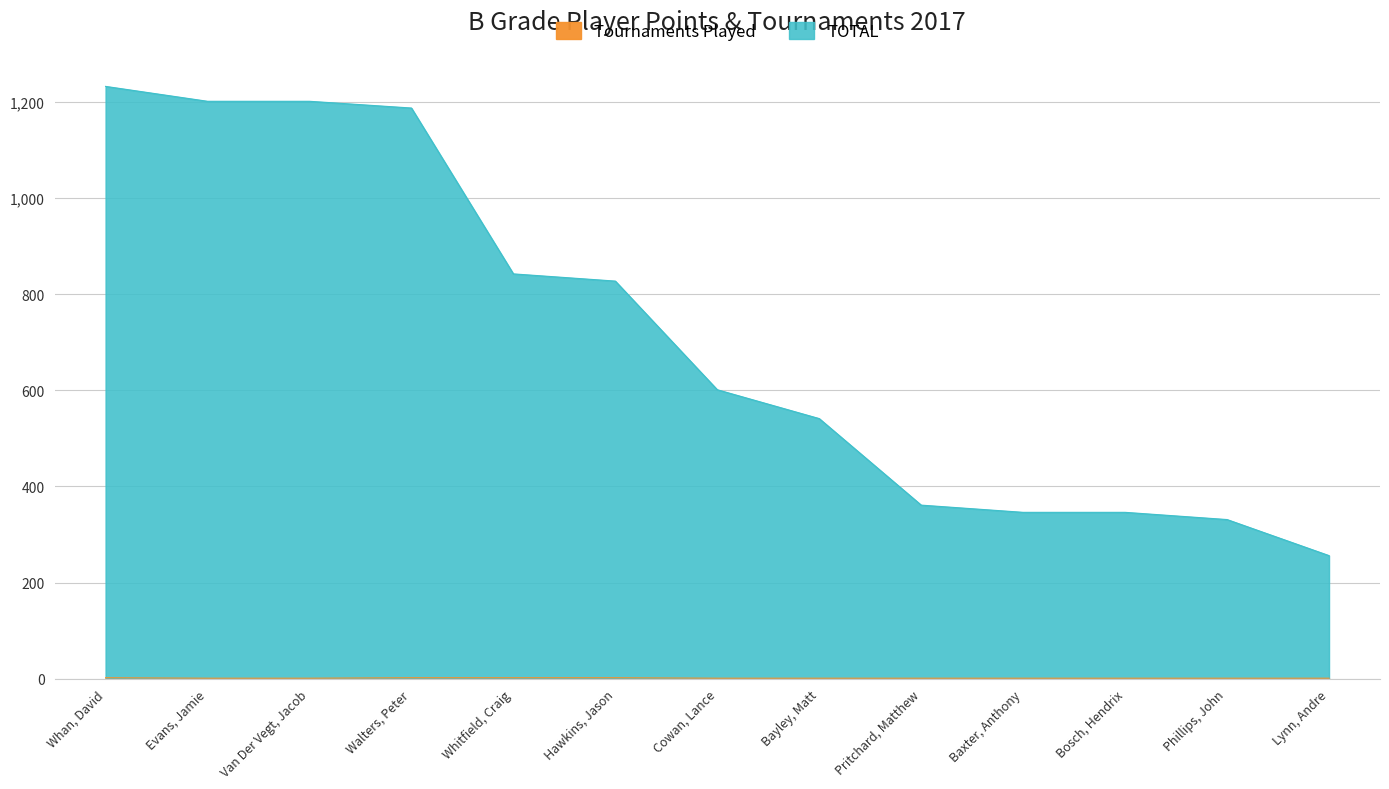

True or false: Tournaments Played has more than 1 interior local peaks.

False